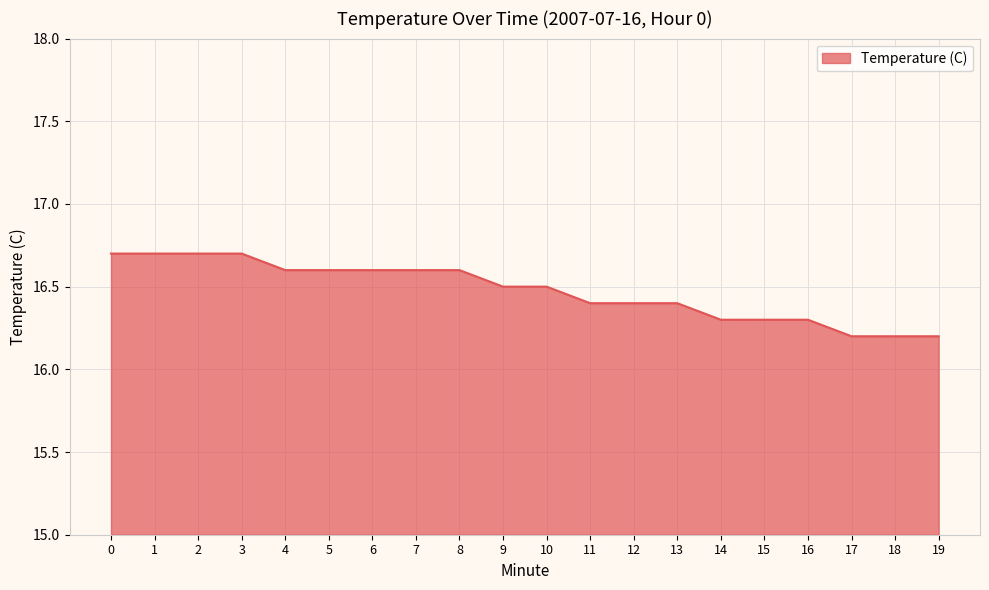

True or false: the data shows 28.4 at 2.

False